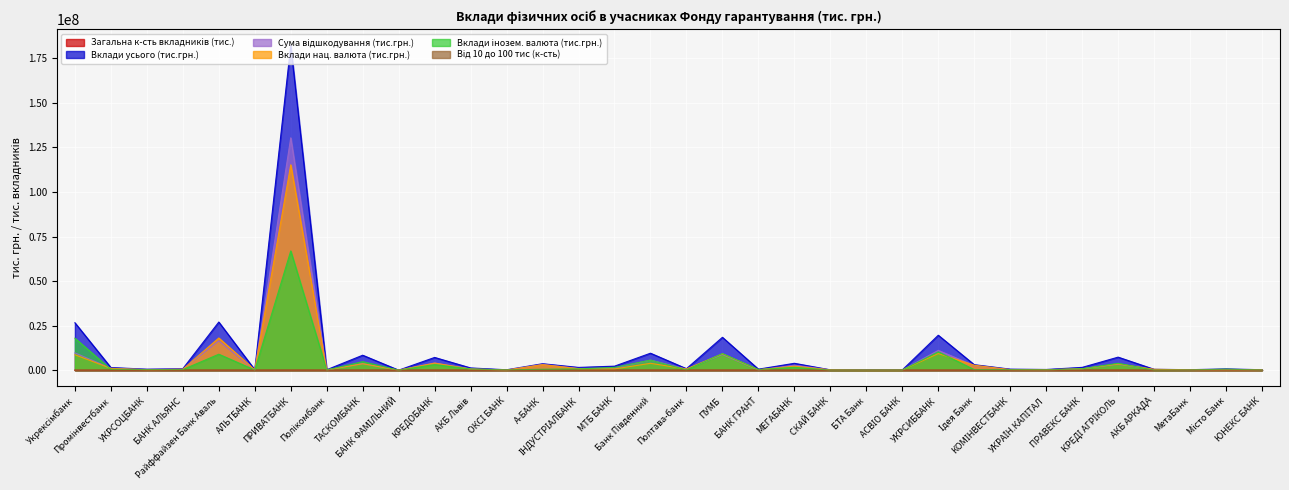

What is the label of the 30th point from the right?

Райффайзен Банк Аваль